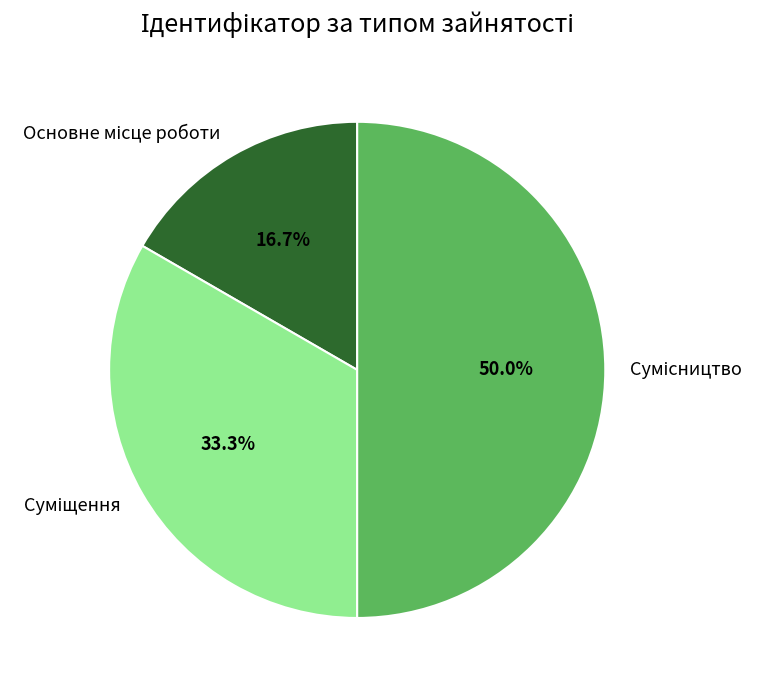

To the nearest percent, what percentage of the pie is Сумісництво?

50%